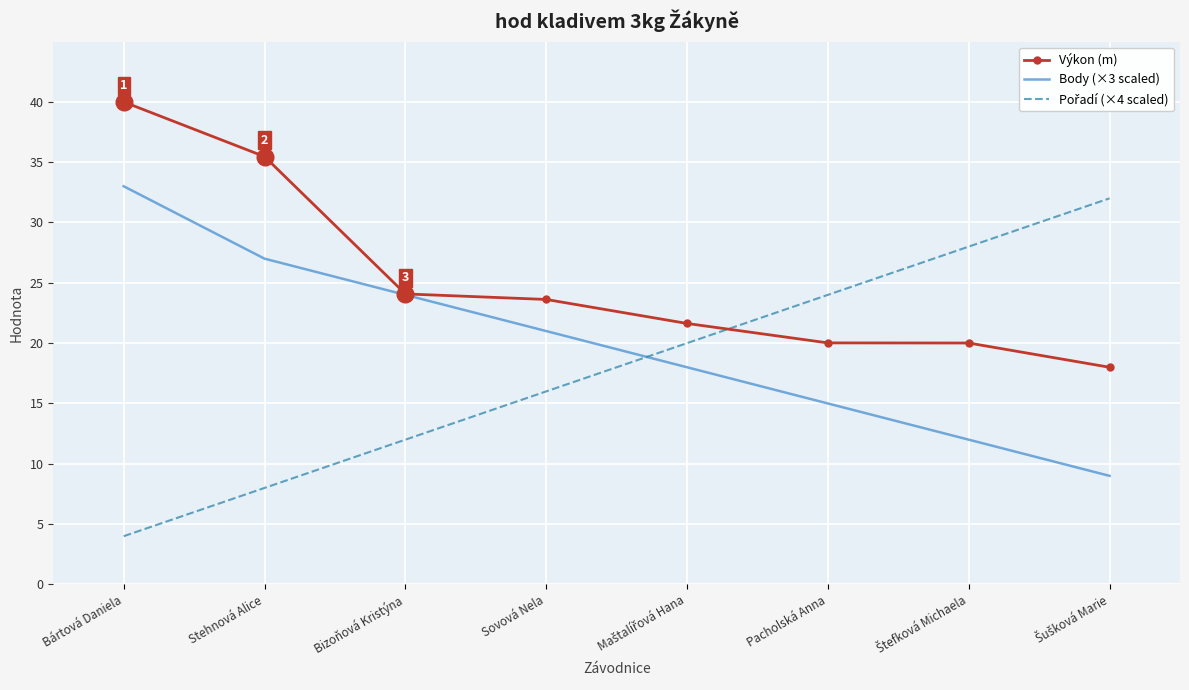

What is the spread (max minus min) of values at Pacholská Anna?

9.0